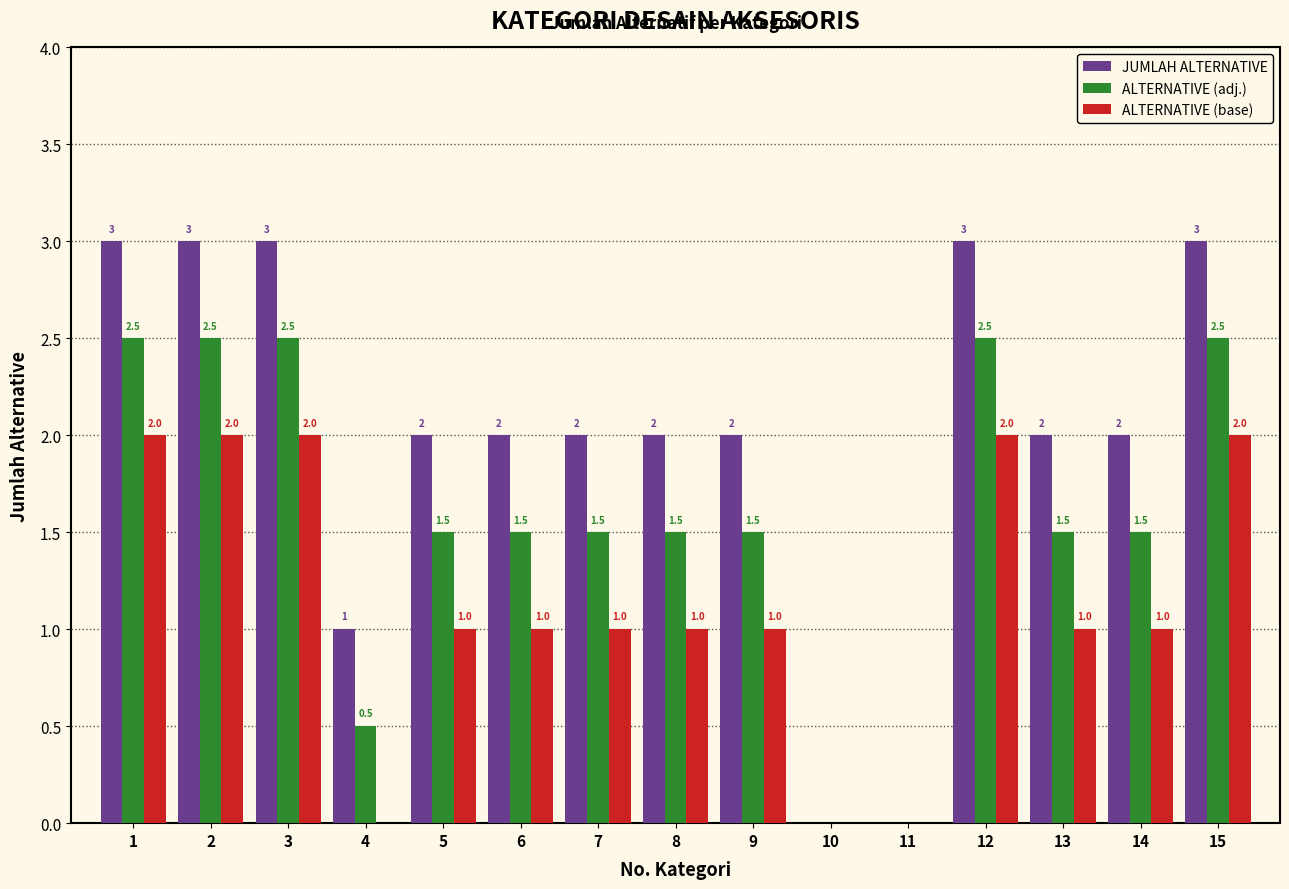

Reading right to left, extract all data points from this chart.

JUMLAH ALTERNATIVE: 15=3.0	14=2.0	13=2.0	12=3.0	11=0.0	10=0.0	9=2.0	8=2.0	7=2.0	6=2.0	5=2.0	4=1.0	3=3.0	2=3.0	1=3.0
ALTERNATIVE (adj.): 15=2.5	14=1.5	13=1.5	12=2.5	11=0.0	10=0.0	9=1.5	8=1.5	7=1.5	6=1.5	5=1.5	4=0.5	3=2.5	2=2.5	1=2.5
ALTERNATIVE (base): 15=2.0	14=1.0	13=1.0	12=2.0	11=0.0	10=0.0	9=1.0	8=1.0	7=1.0	6=1.0	5=1.0	4=0.0	3=2.0	2=2.0	1=2.0